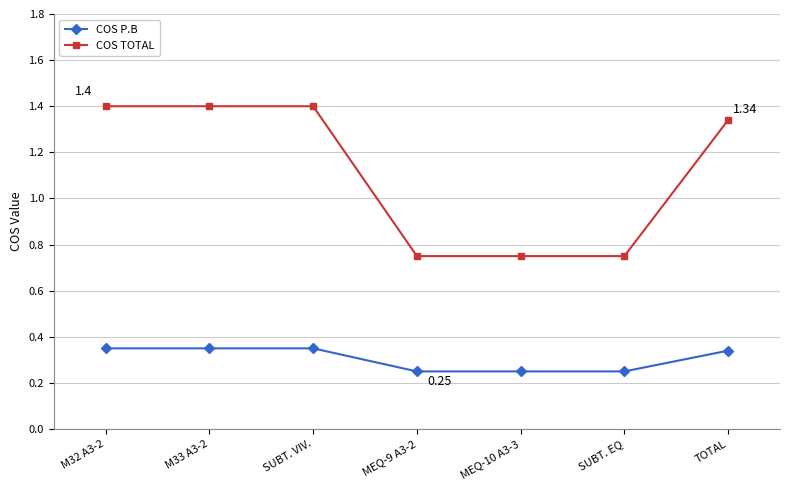

How many lines are shown in the chart?

2